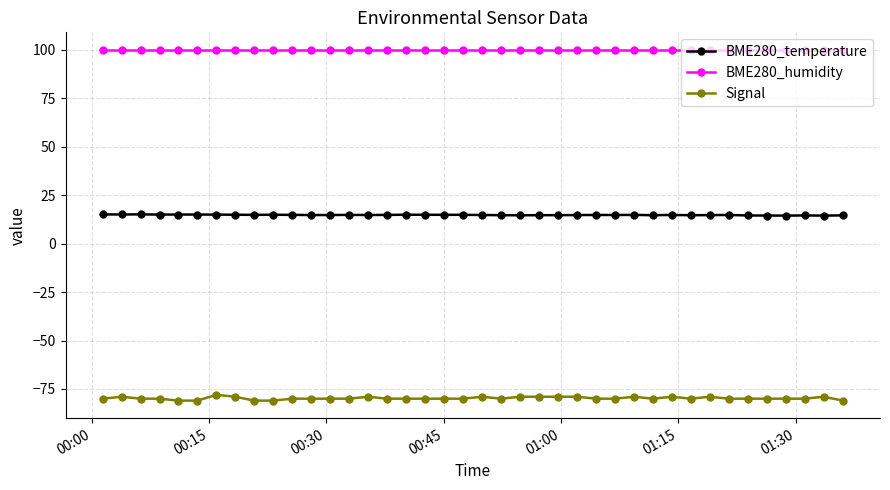

What is the maximum value for BME280_temperature?

15.1